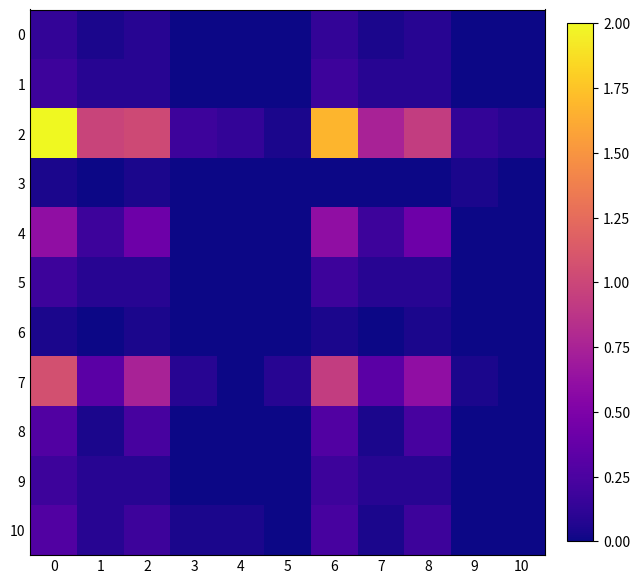

Which series has the largest total across all categories?

row_2